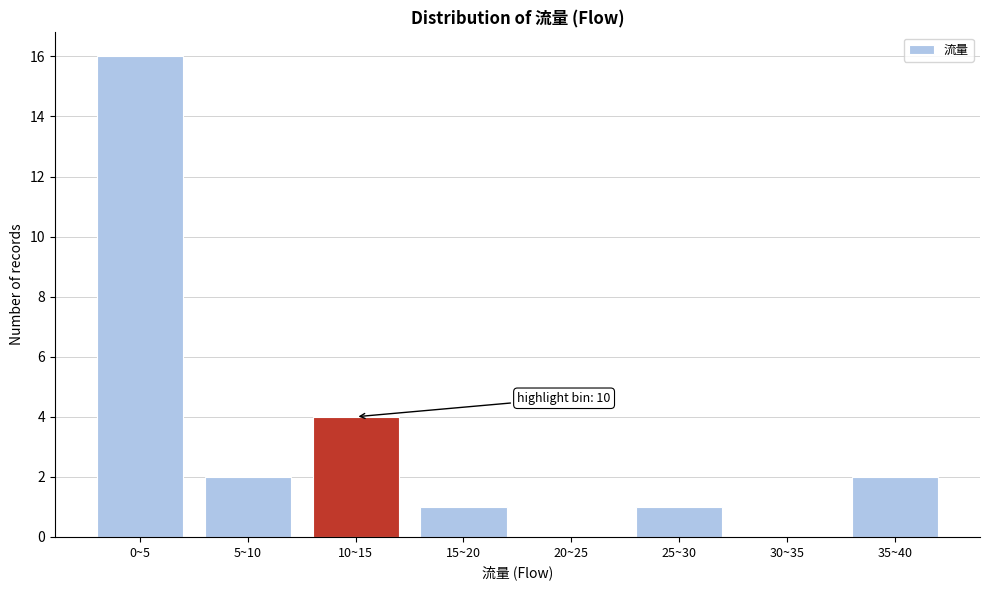

Reading right to left, what are all the values shown in this chart?

35~40=2	30~35=0	25~30=1	20~25=0	15~20=1	10~15=4	5~10=2	0~5=16